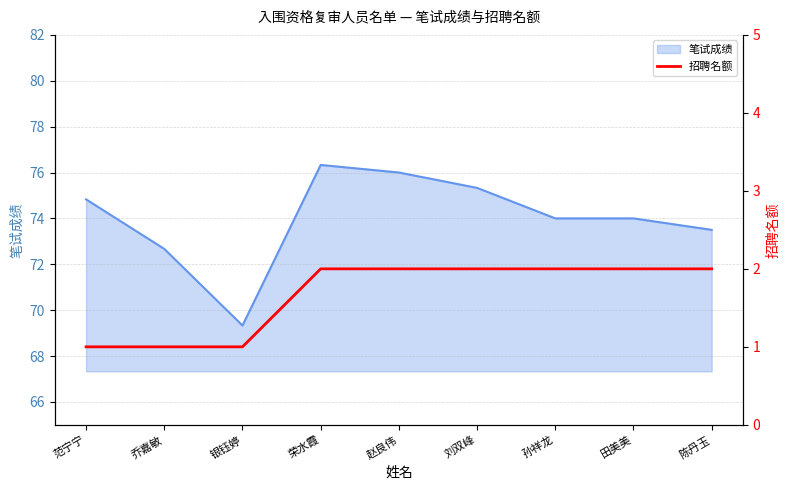

What is the label of the 2nd point from the right?

田美美